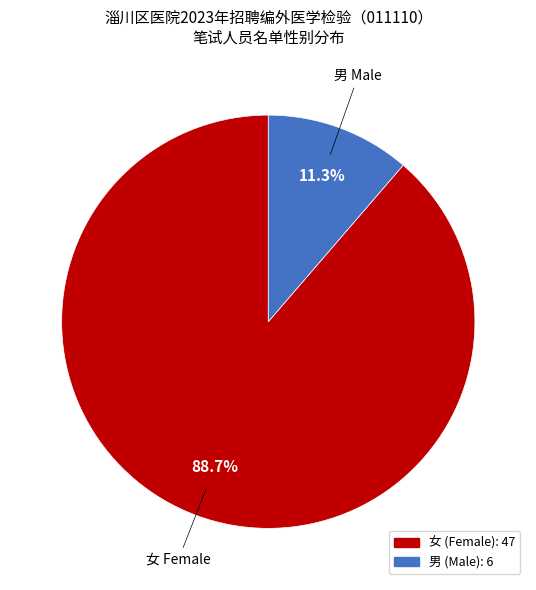

What is the smallest slice in the pie chart?

男